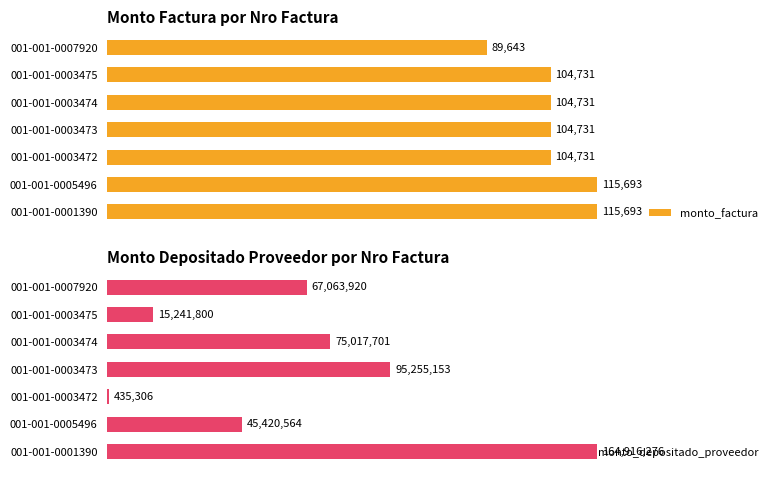

How many categories are shown in the chart?

7